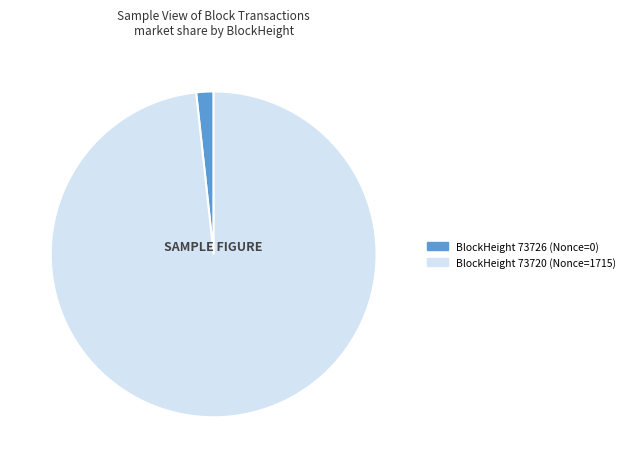

How many segments does this pie chart have?

2